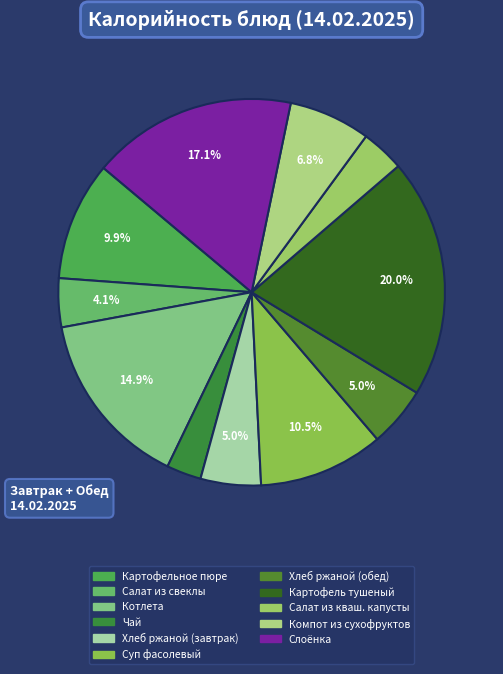

The Хлеб ржаной (завтрак) slice represents 1% of the pie. True or false?

False